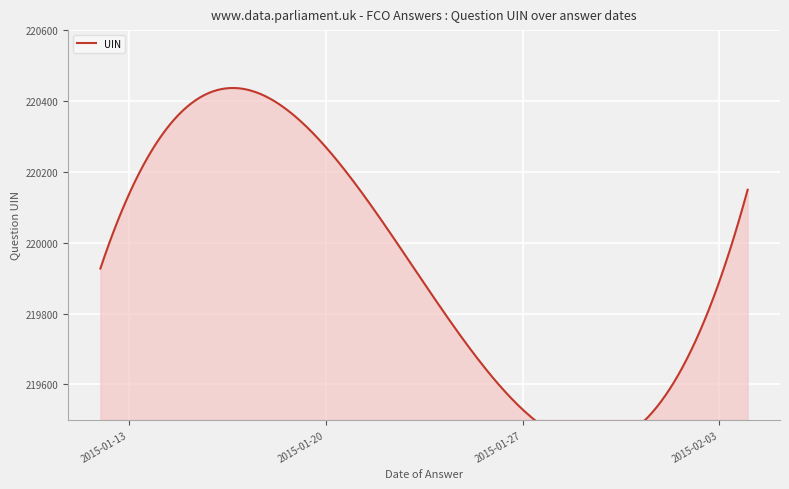

Count the number of categories in the chart.

10